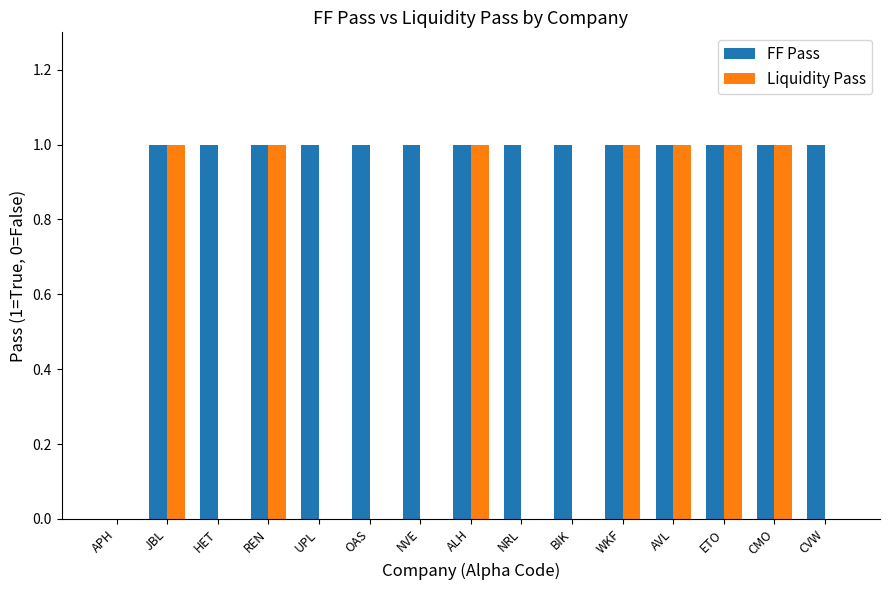

How many categories are shown in the chart?

15